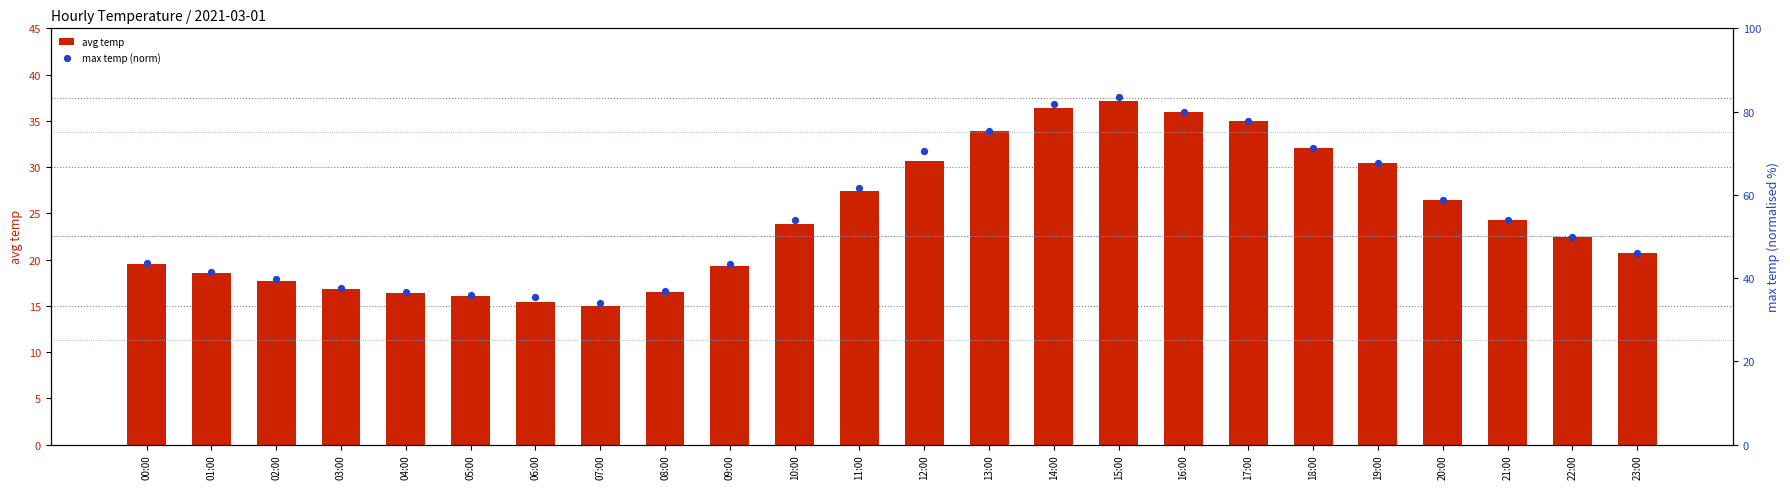

What is the total value across all series at 18:00?

103.4